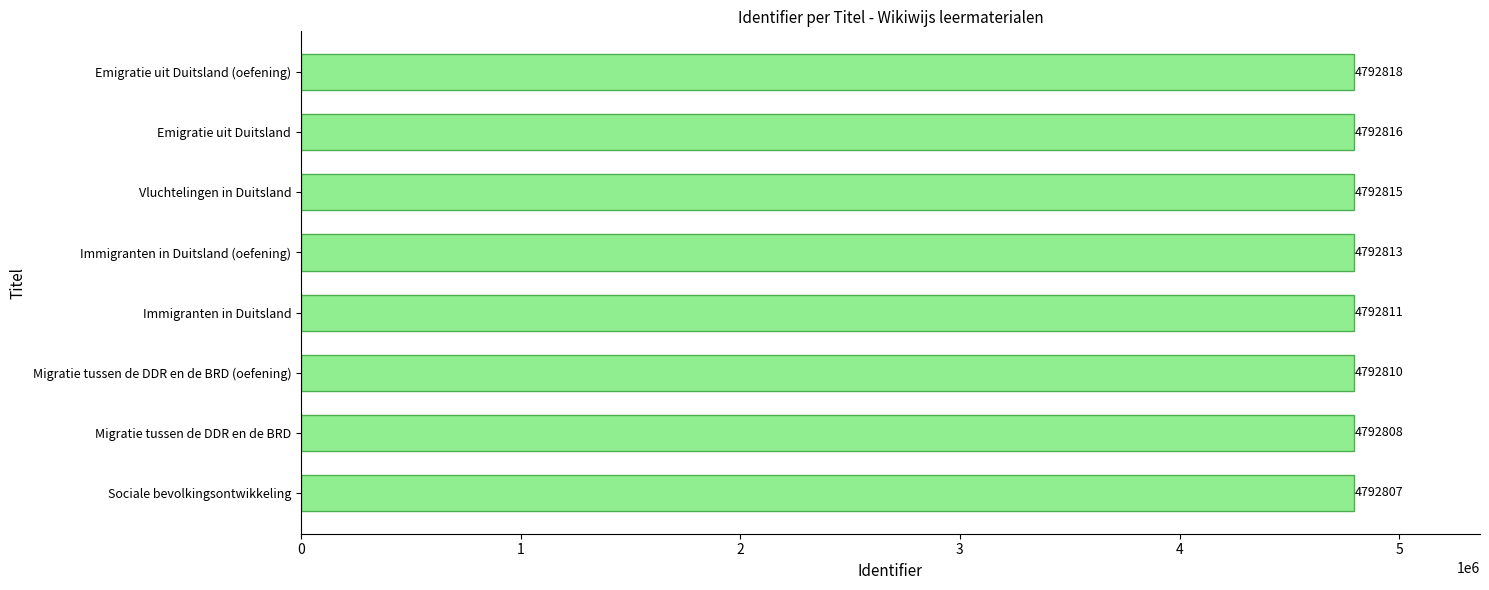

List the labels in order of value, largest first.

Emigratie uit Duitsland (oefening), Emigratie uit Duitsland, Vluchtelingen in Duitsland, Immigranten in Duitsland (oefening), Immigranten in Duitsland, Migratie tussen de DDR en de BRD (oefening), Migratie tussen de DDR en de BRD, Sociale bevolkingsontwikkeling